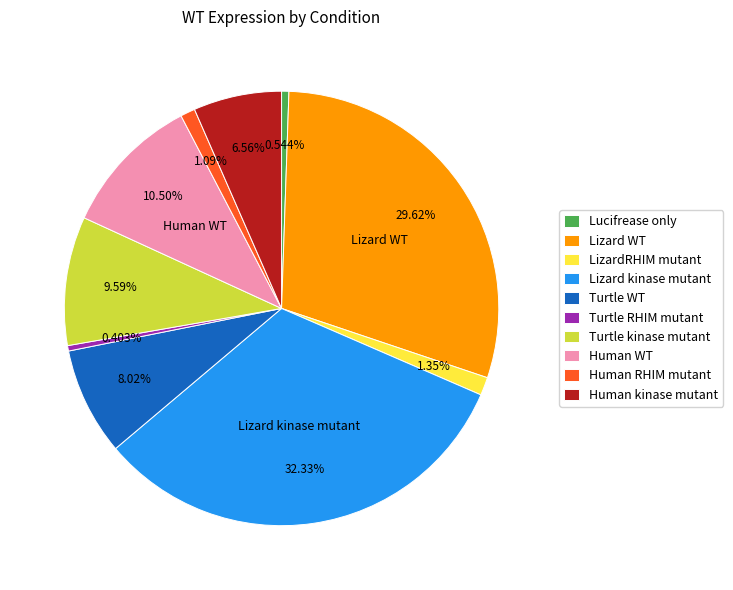

Do Turtle WT and Turtle kinase mutant together represent more than half of the pie?

No